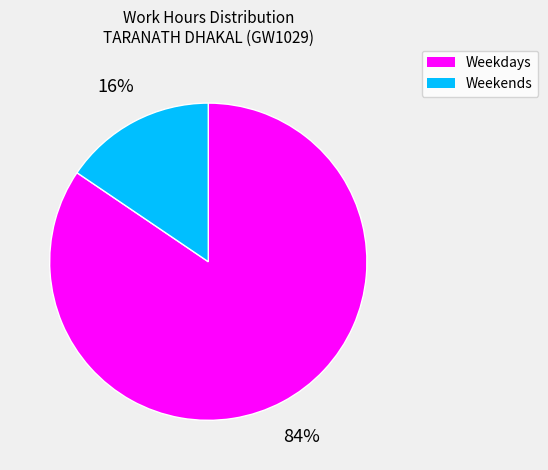

Is there any slice that represents more than half of the pie?

Yes